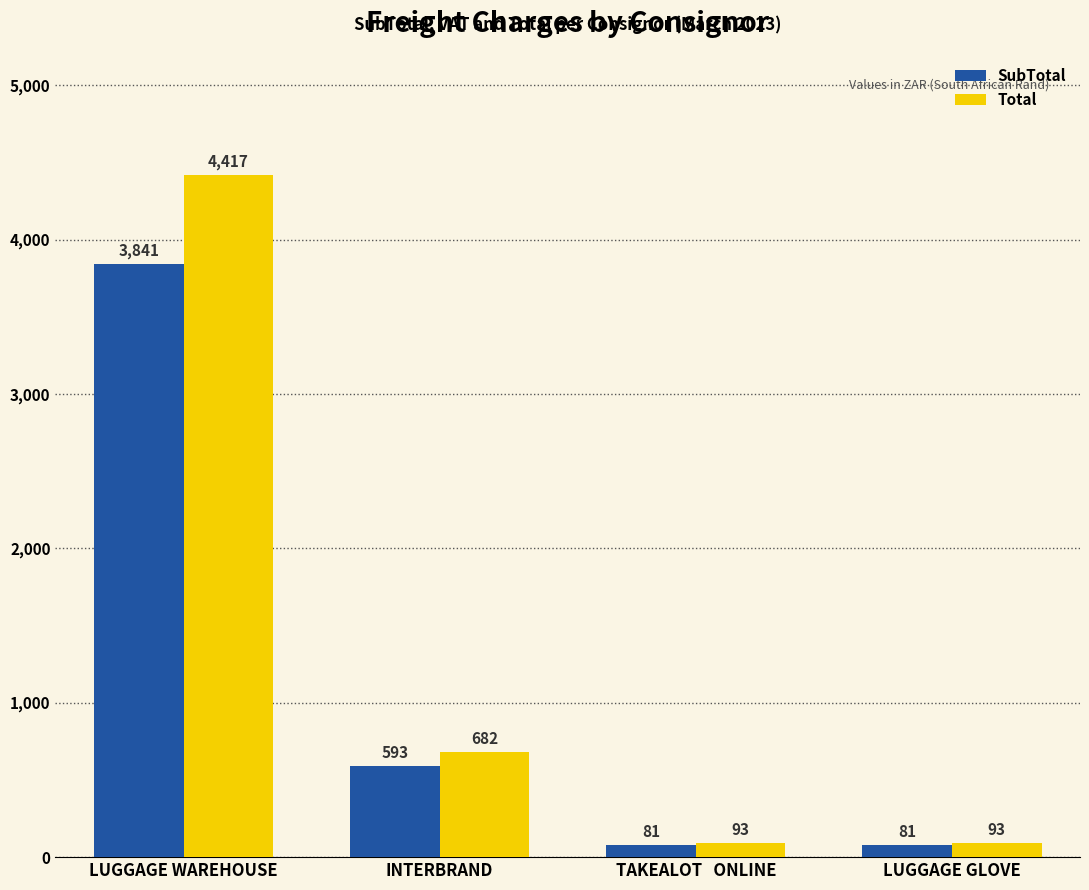

What is the greatest value displayed?

4417.3